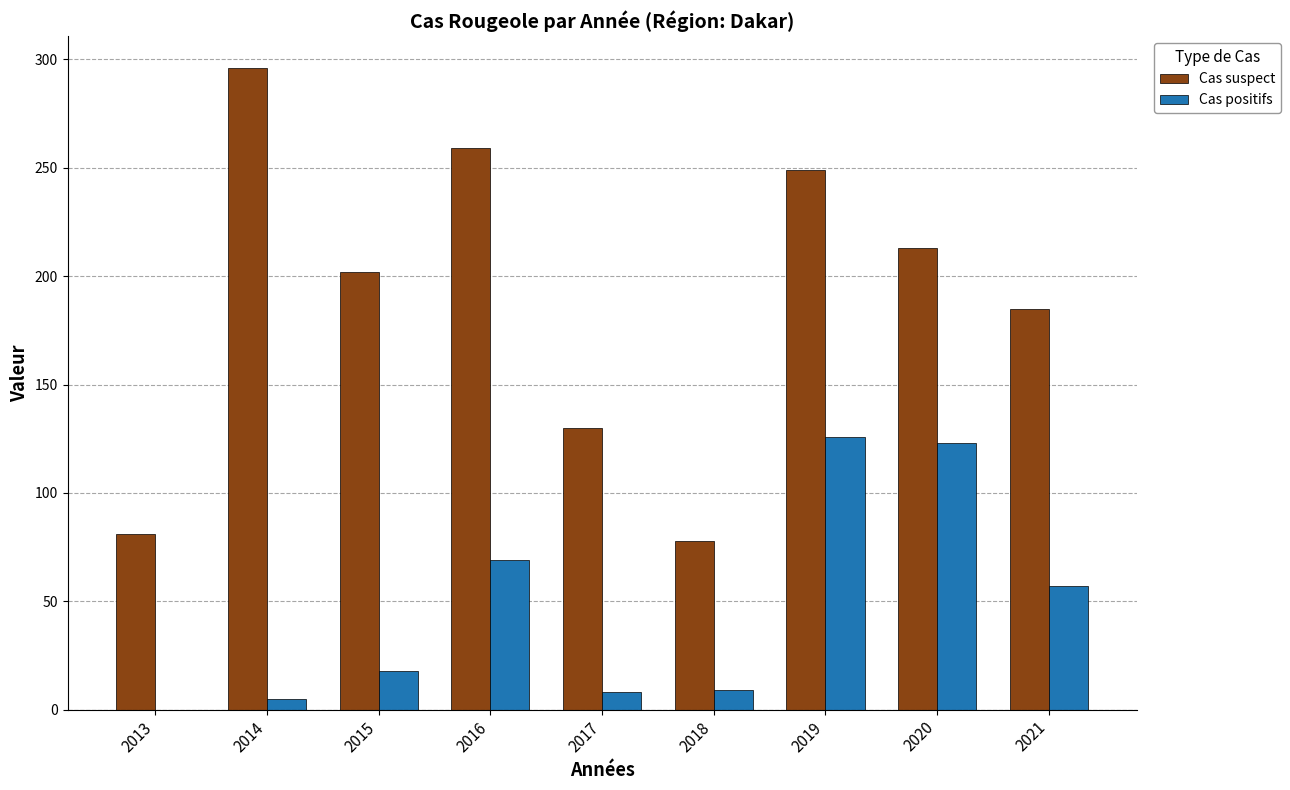

What is the greatest value displayed?

296